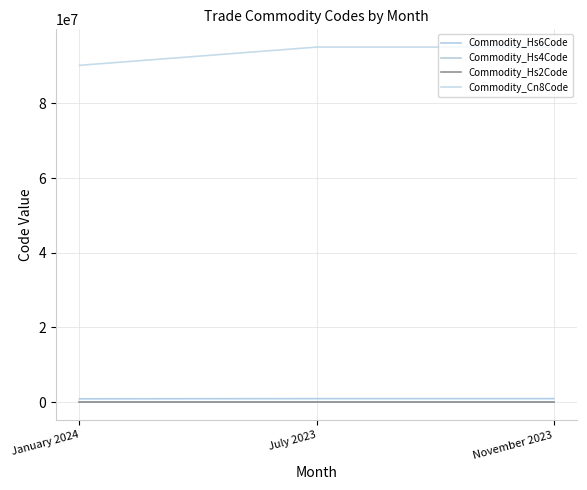

Does the chart display data point markers on the line(s)?

No